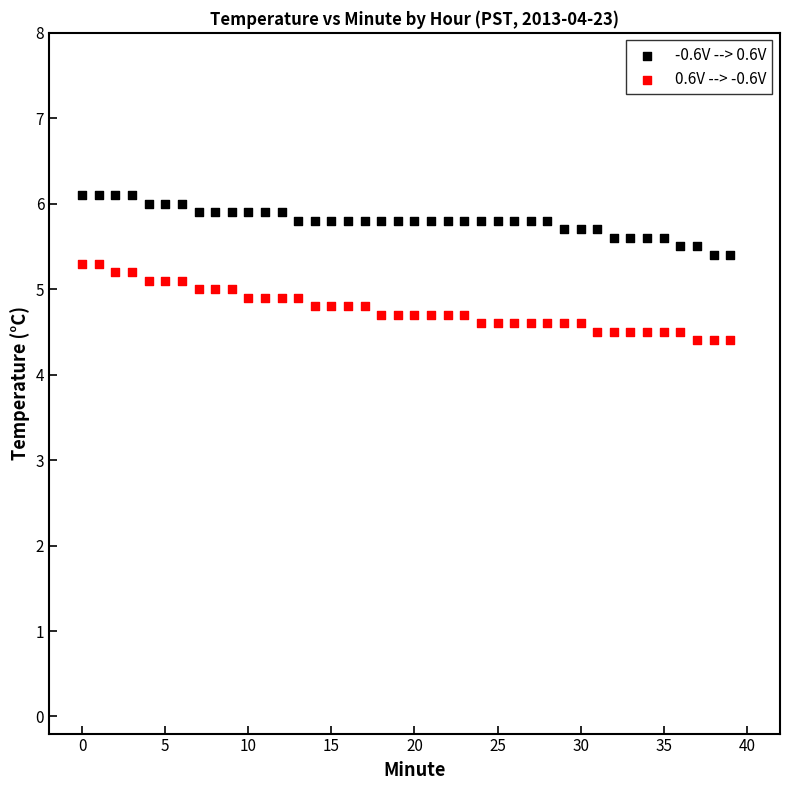

What are all the series names shown in the legend?

-0.6V --> 0.6V, 0.6V --> -0.6V